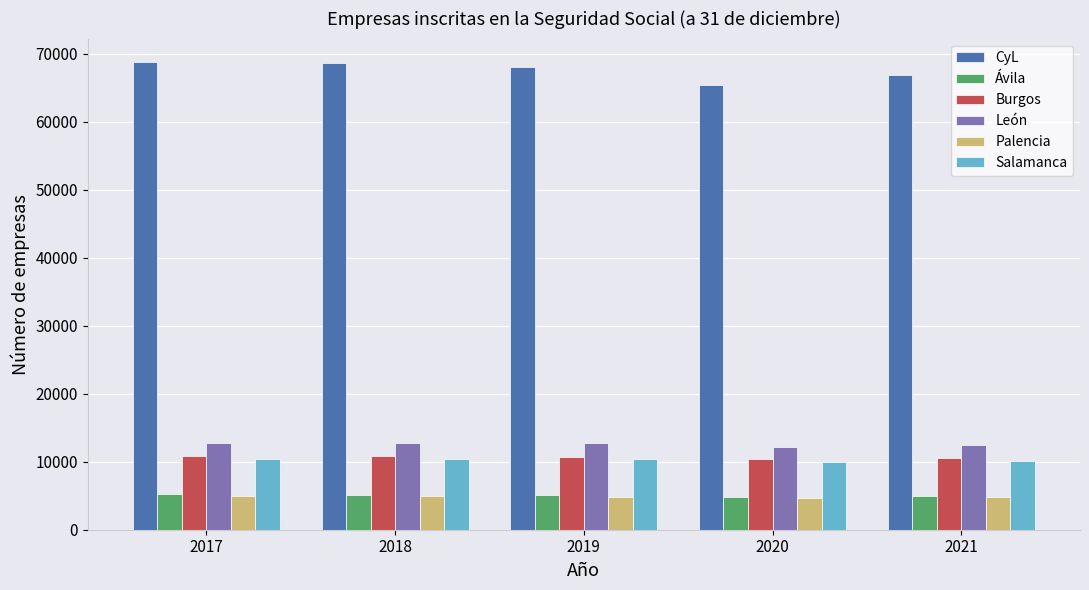

At how many categories does at least one series exceed 17310?

5